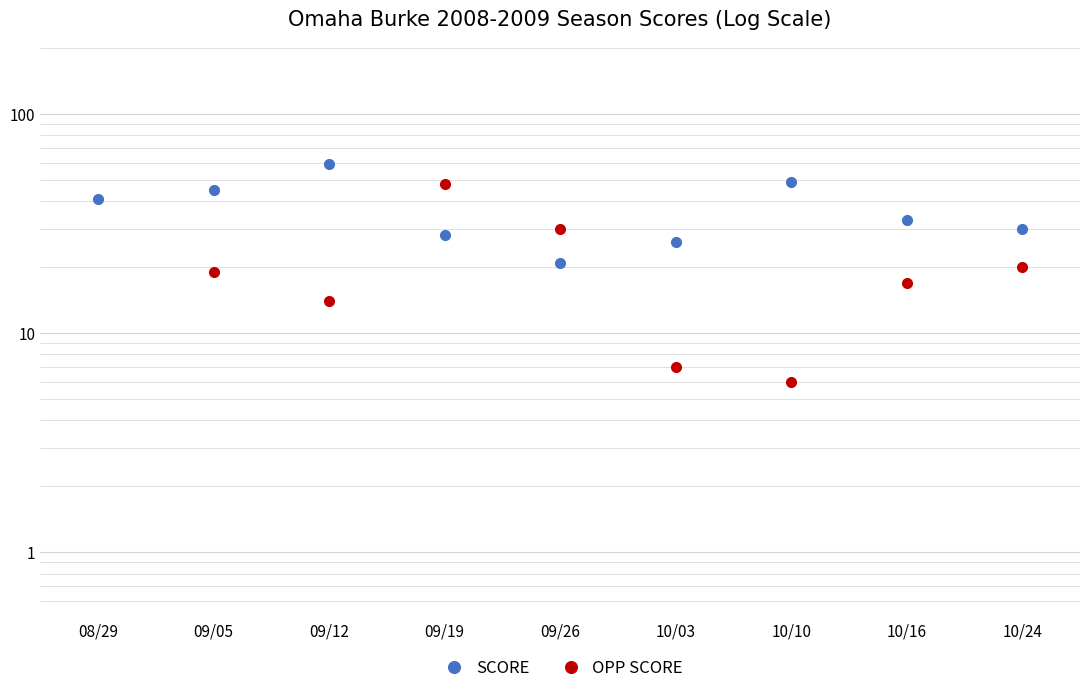

What is the difference between the second highest and second lowest values in the SCORE series?

23